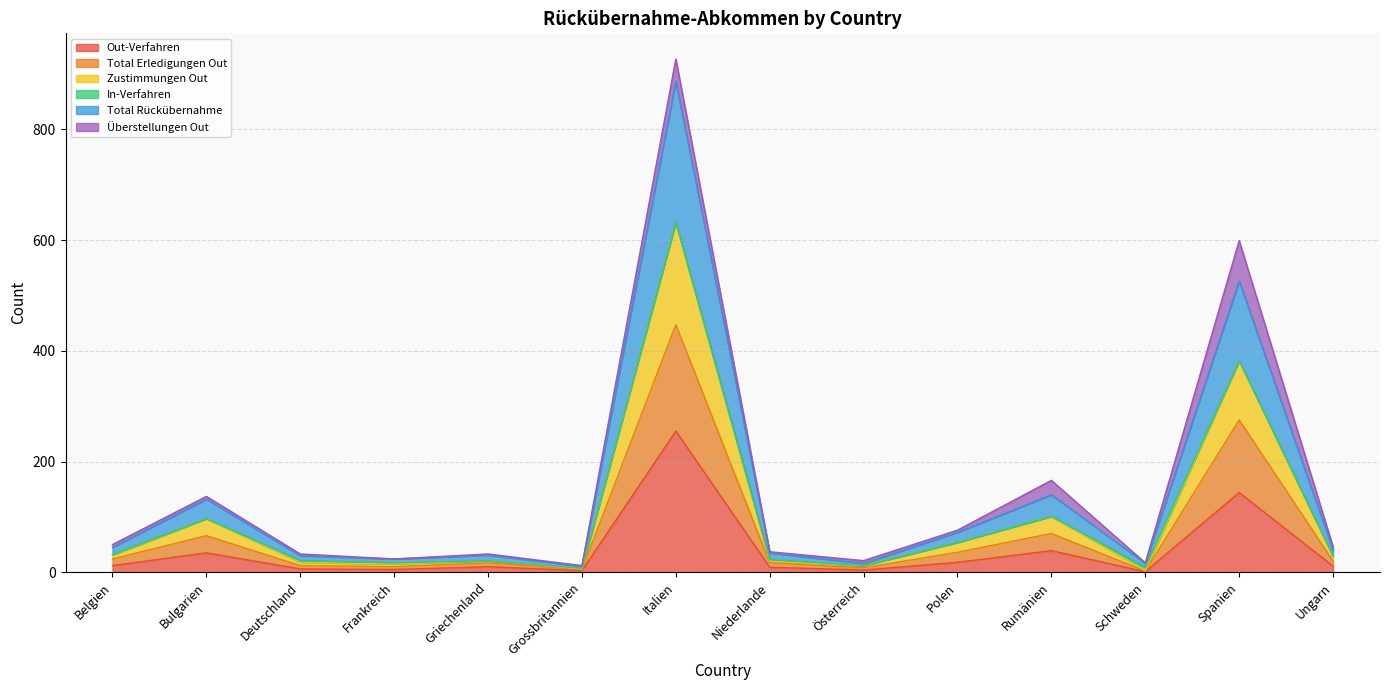

Which category has the highest value across all series?

Italien